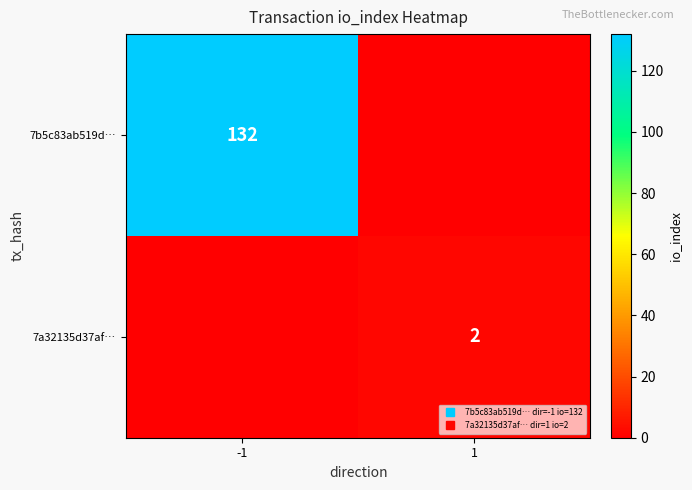

What is the sum of all 7b5c83ab519d… values?

132